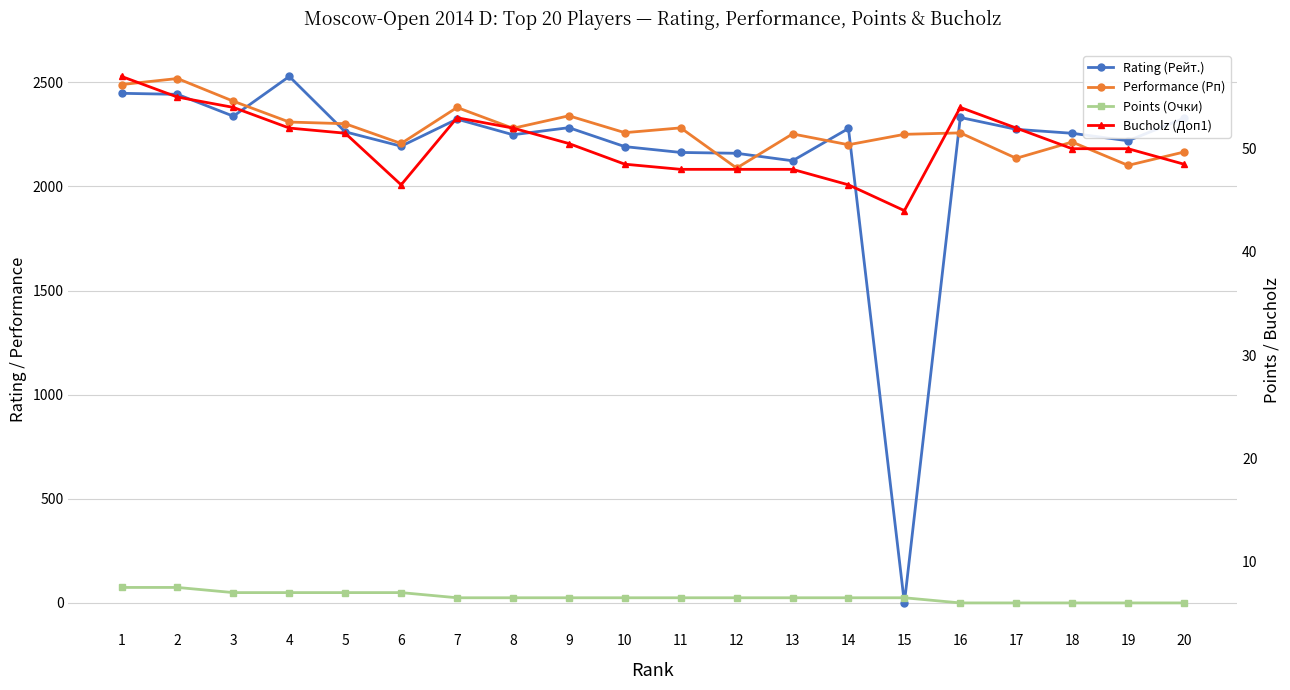

What is the value of the Rating (Рейт.) point at the 3rd from the left?

2337.0